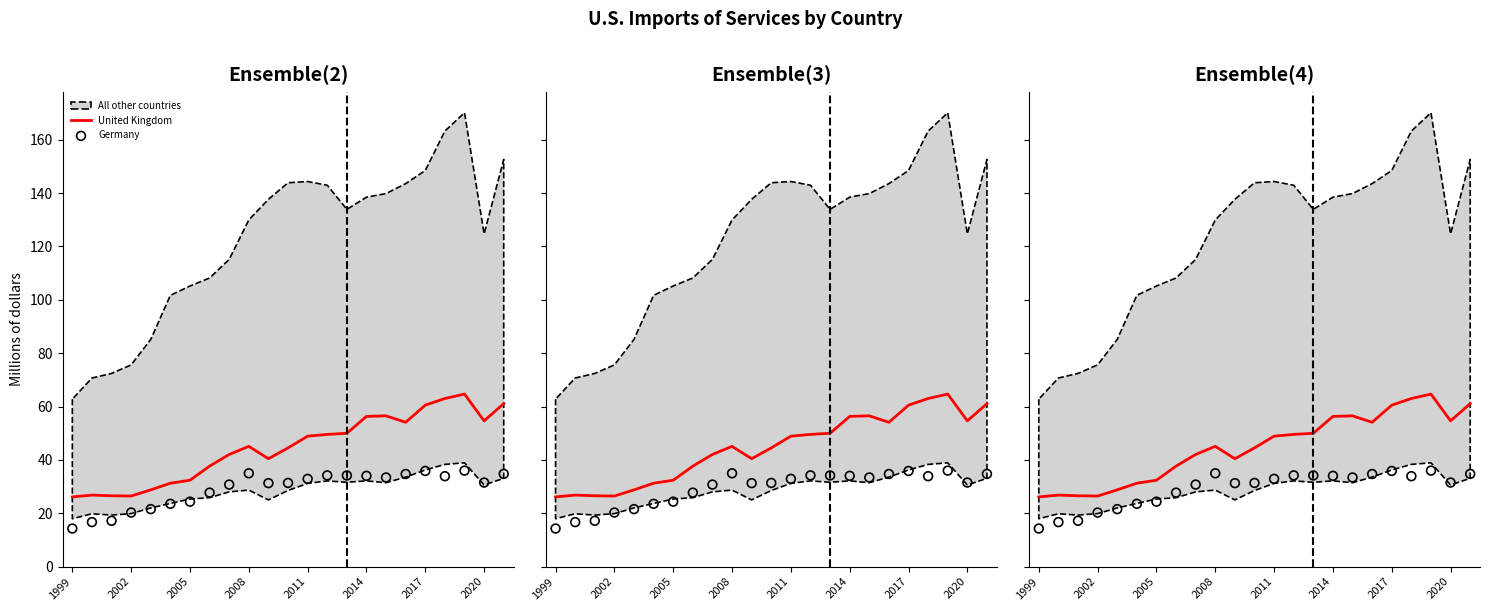

Which series reaches the minimum Y coordinate?

Germany